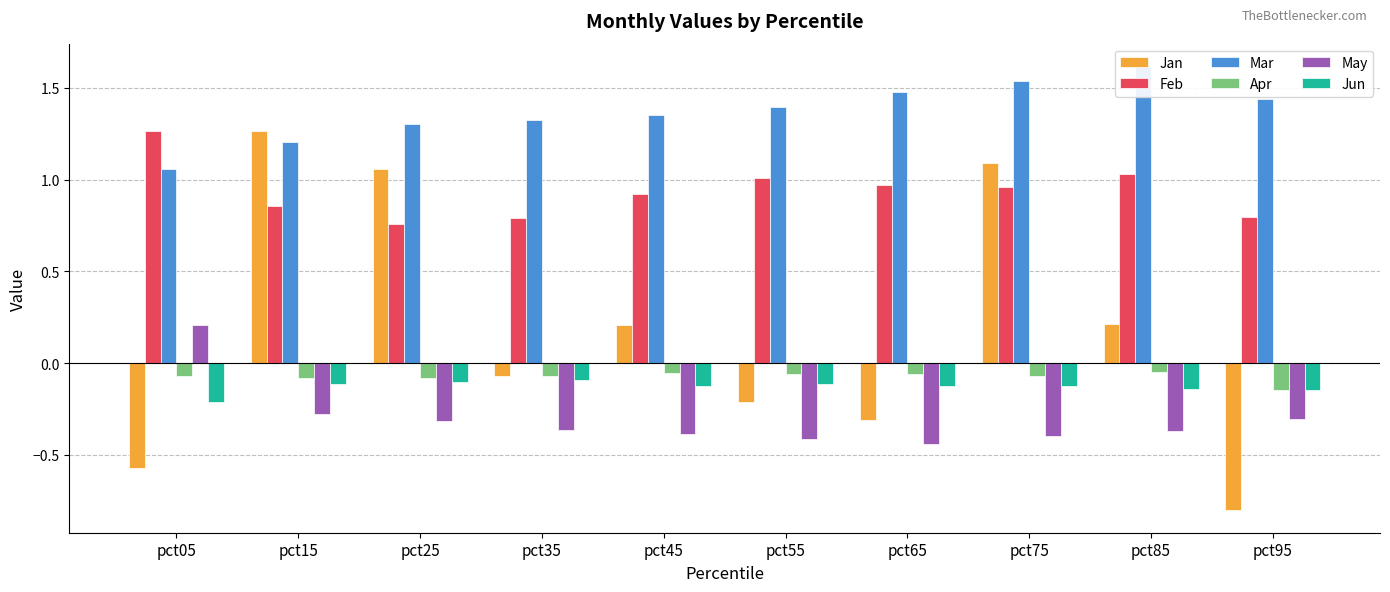

Are the bars grouped side by side (vs. stacked)?

Yes